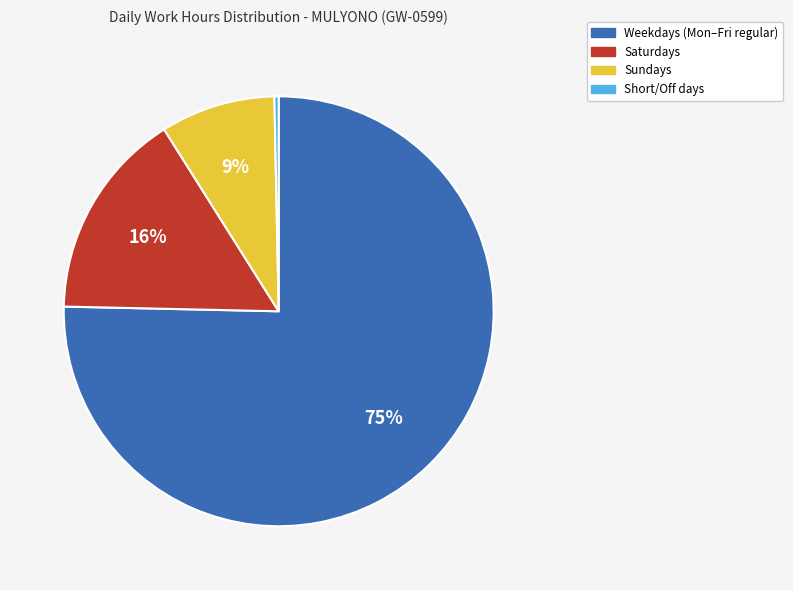

Combined, do Short/Off days and Weekdays (Mon–Fri regular) account for over 50%?

Yes